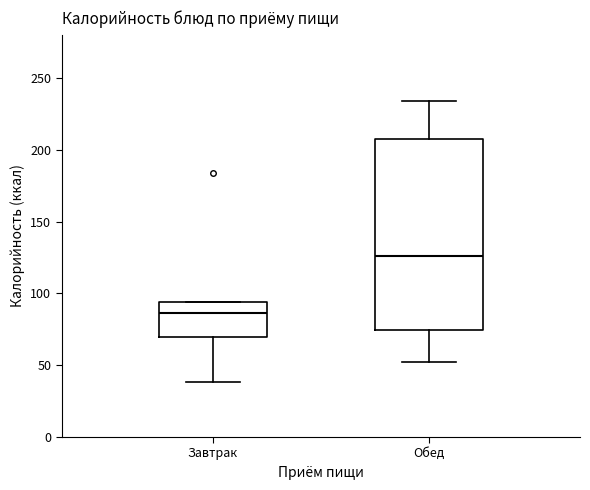

Comparing the boxes themselves (not the whiskers), which one is the tallest?

Обед